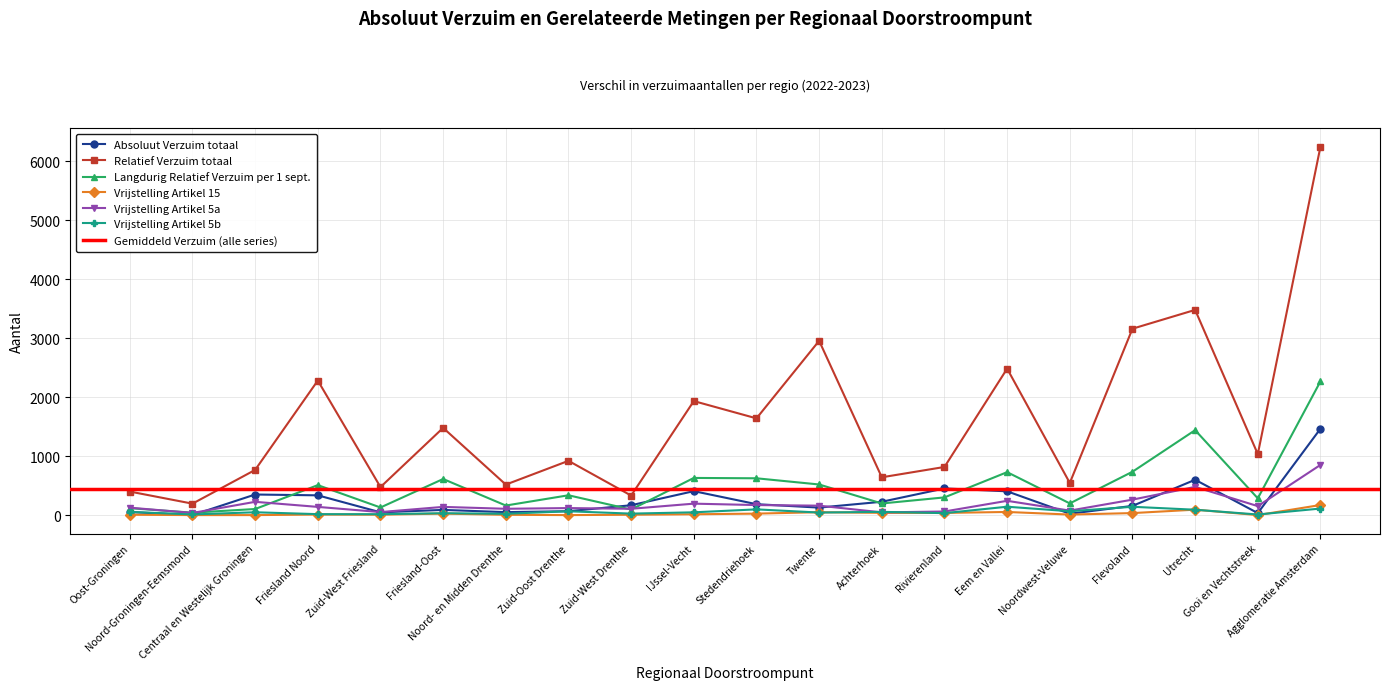

What is the label of the 17th point from the left?

Flevoland